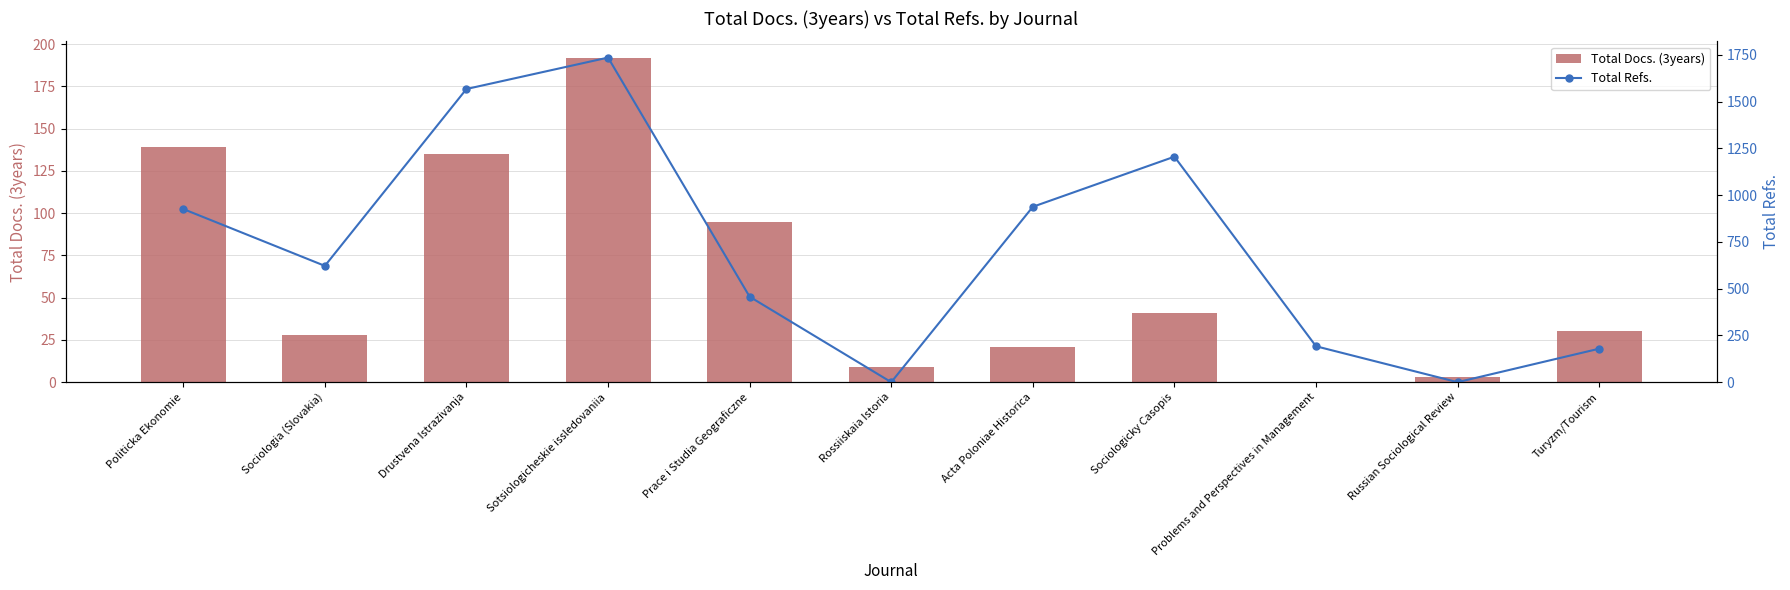

How many data points in Total Refs. are less than 622?

5